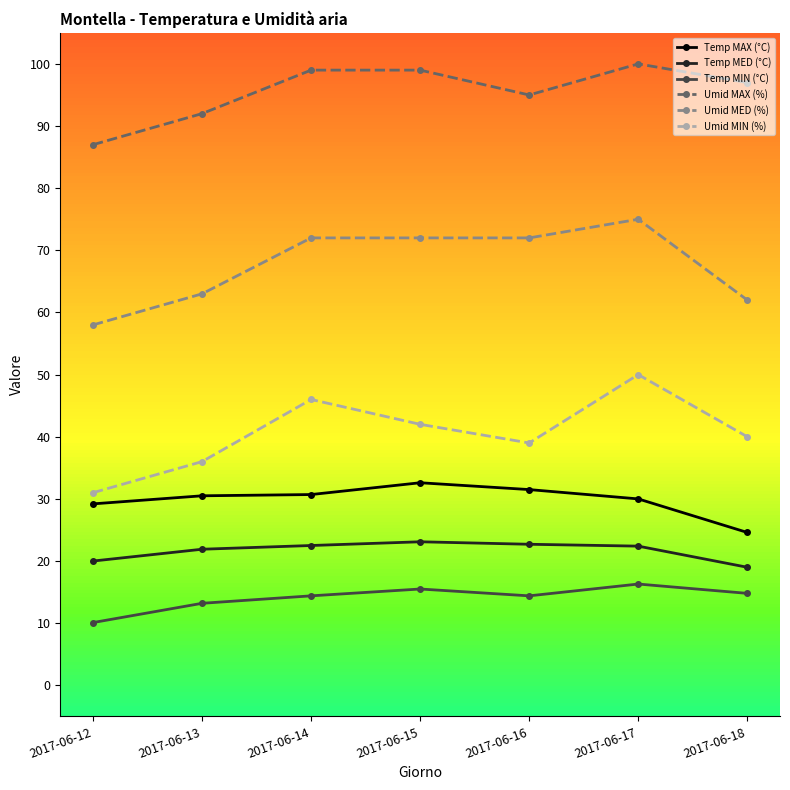

True or false: Umid MIN (%) and Umid MAX (%) intersect in this chart.

False